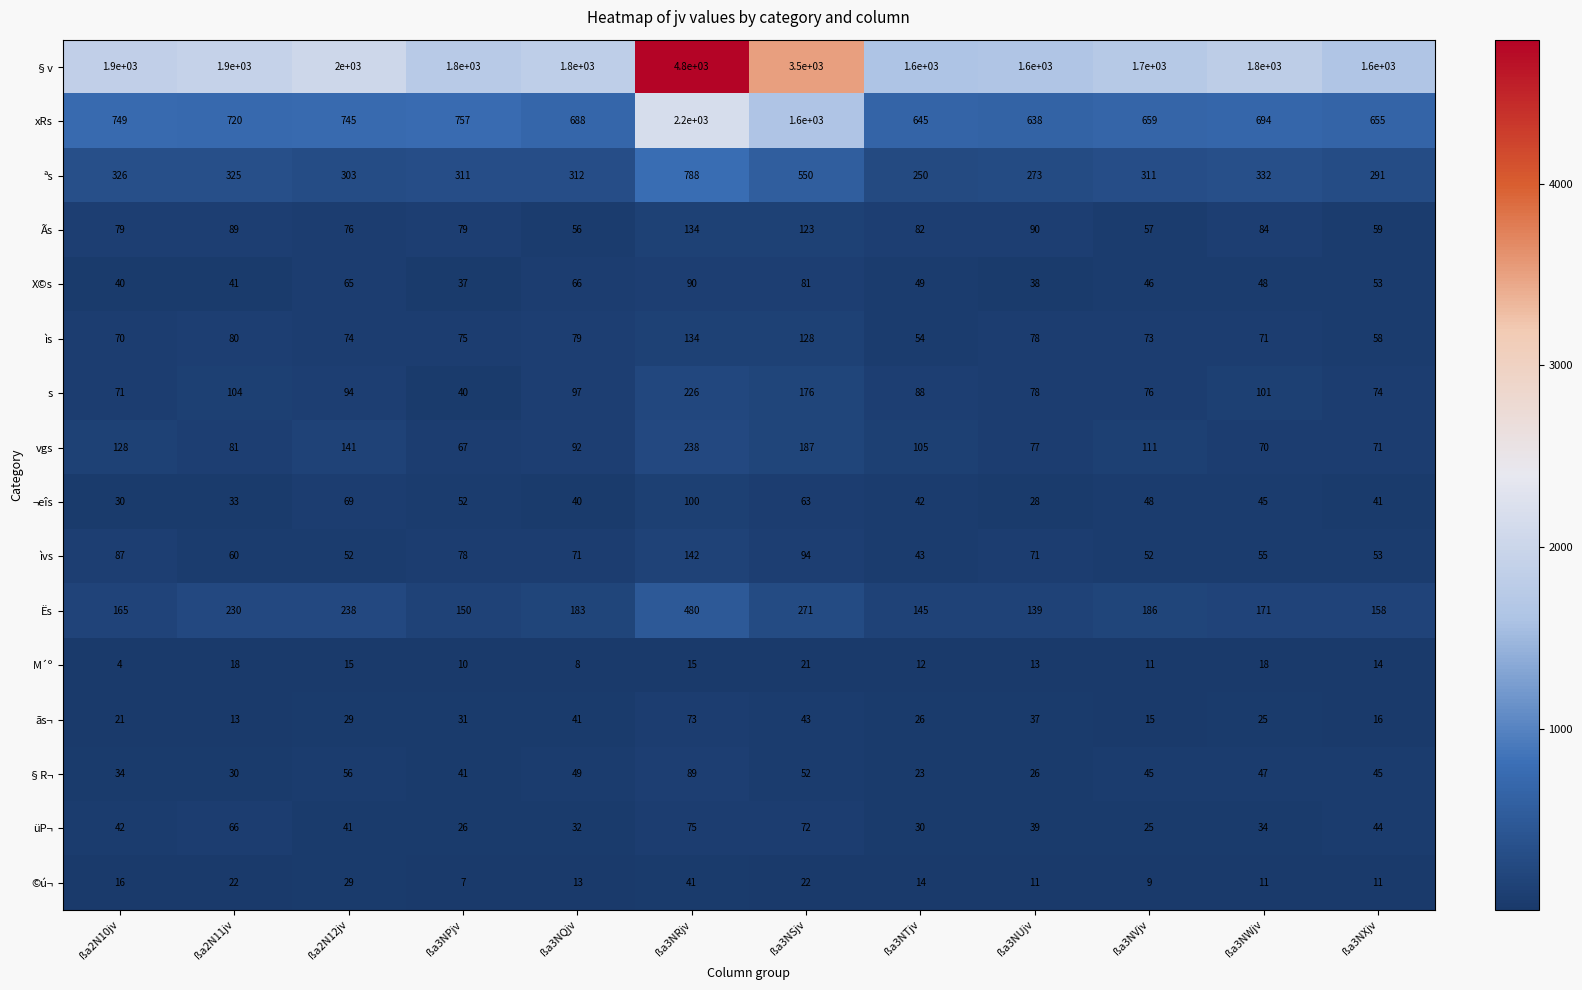

What is the sum of all ªs values?

4372